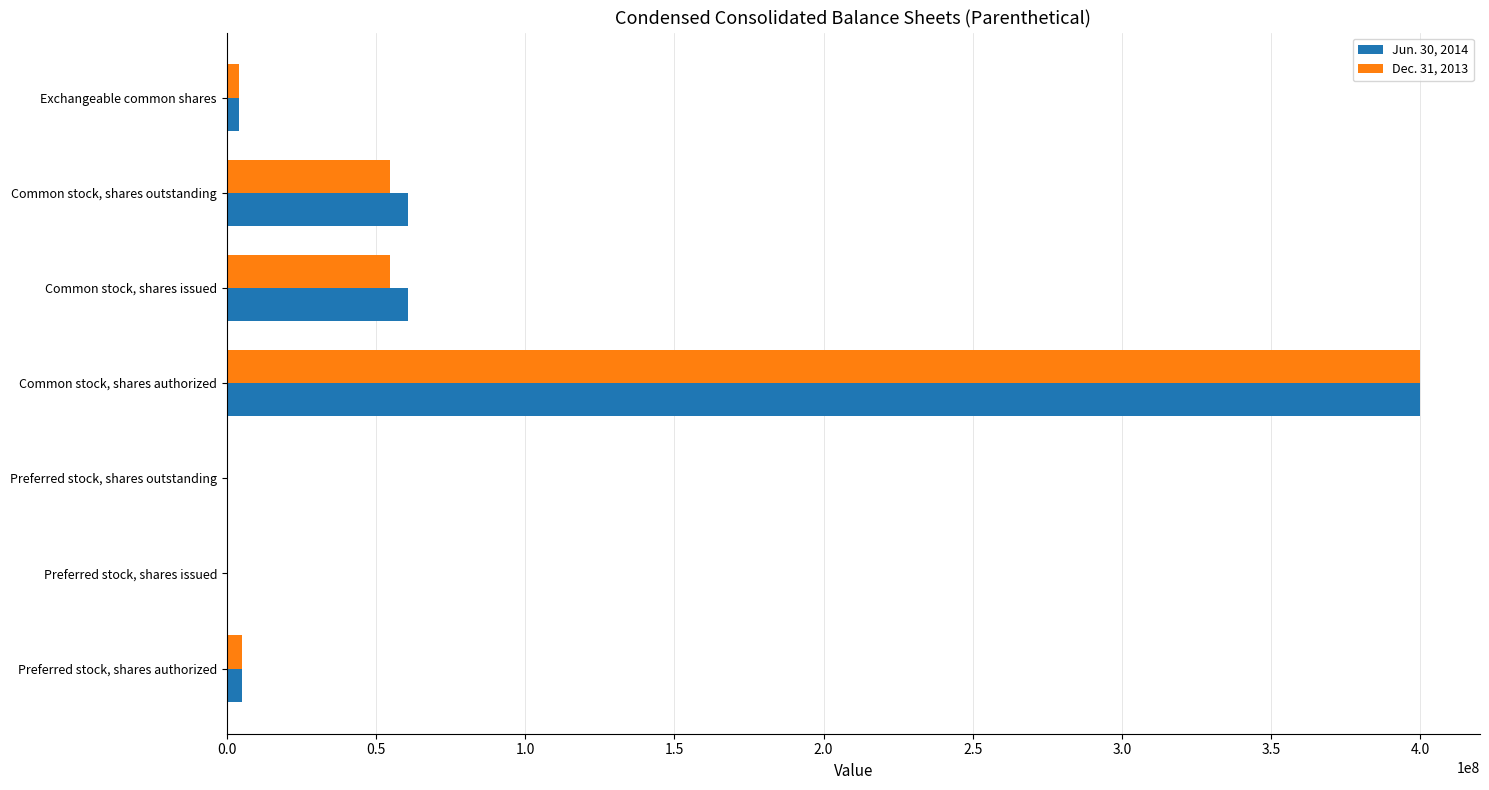

What is the total value across all series at Common stock, shares issued?

115763687